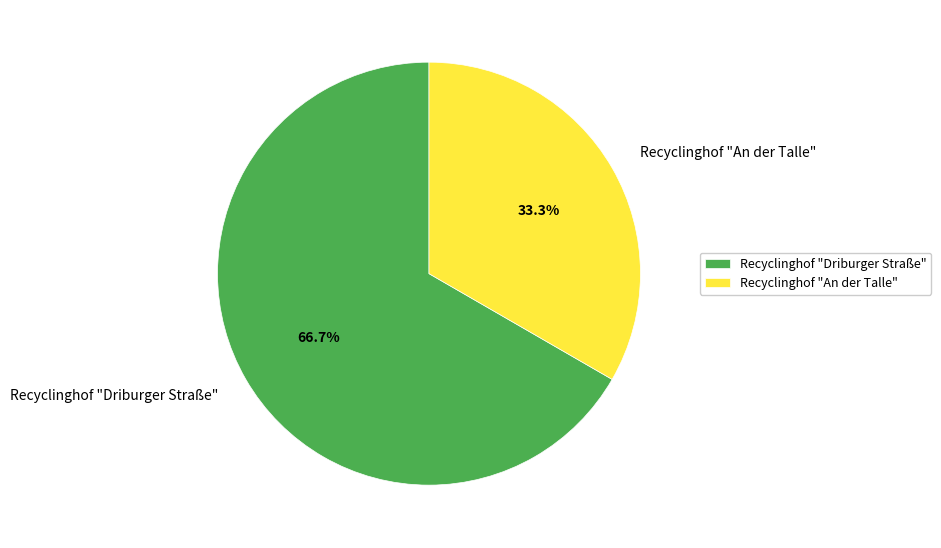

What is the ratio of the value at Recyclinghof "Driburger Straße" to the value at Recyclinghof "An der Talle"?

2.0